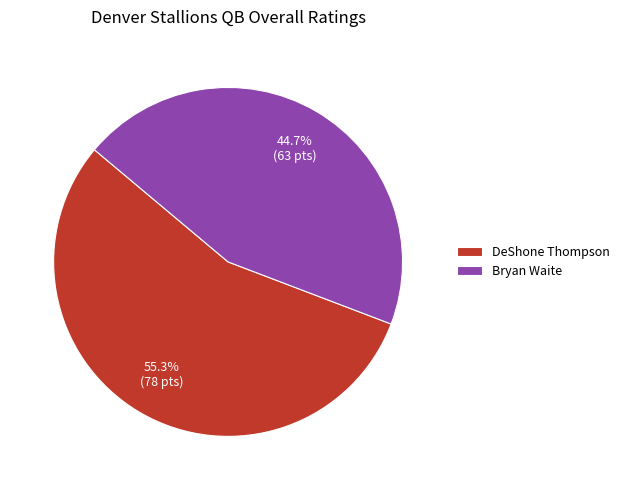

What percentage is the DeShone Thompson slice, to the nearest percent?

55%